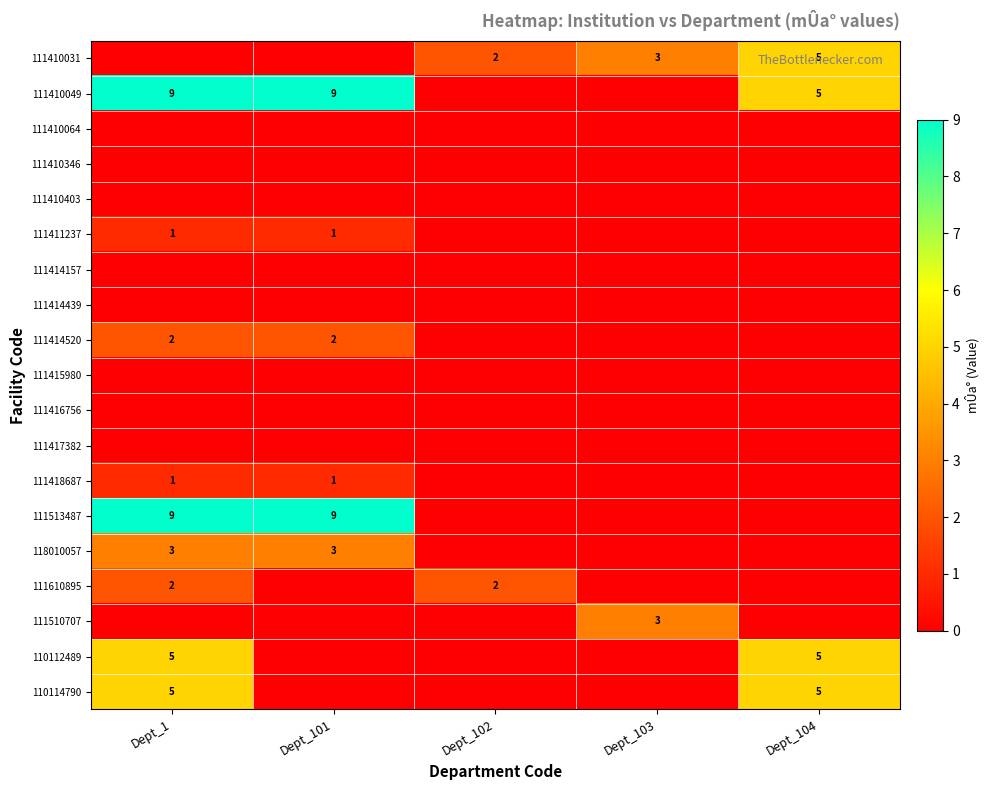

True or false: 111411237 has a value of 2 at Dept_1.

False